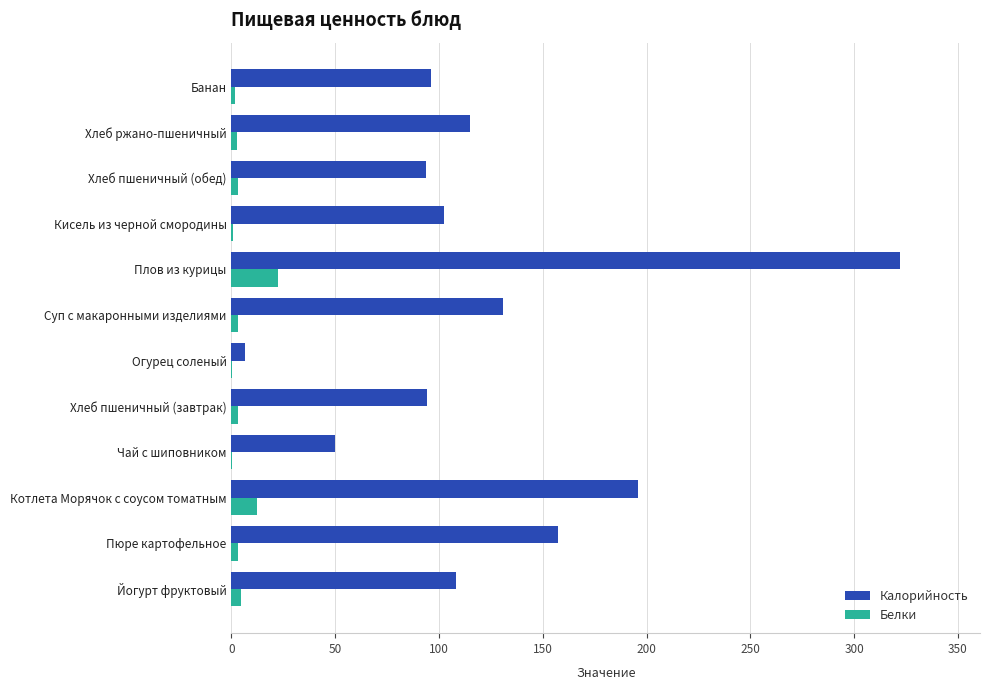

At which label is Калорийность closest to 164?

Пюре картофельное